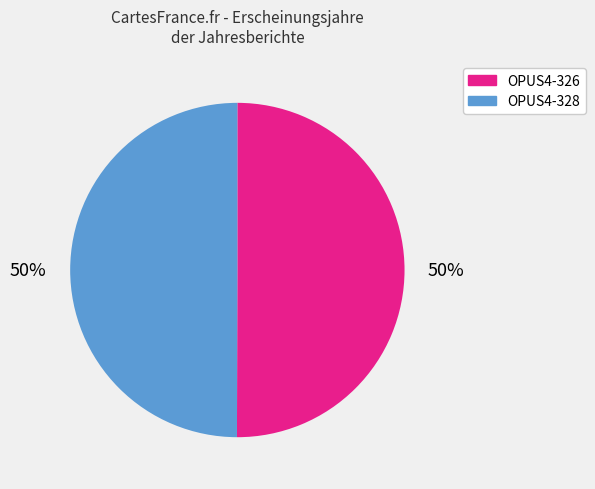

To the nearest percent, what portion does OPUS4-326 represent?

50%